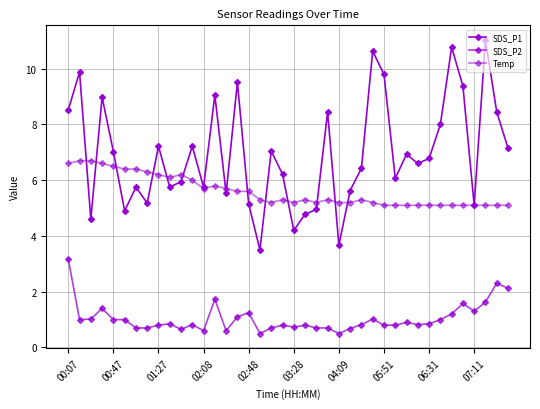

Count the number of data series in this chart.

3